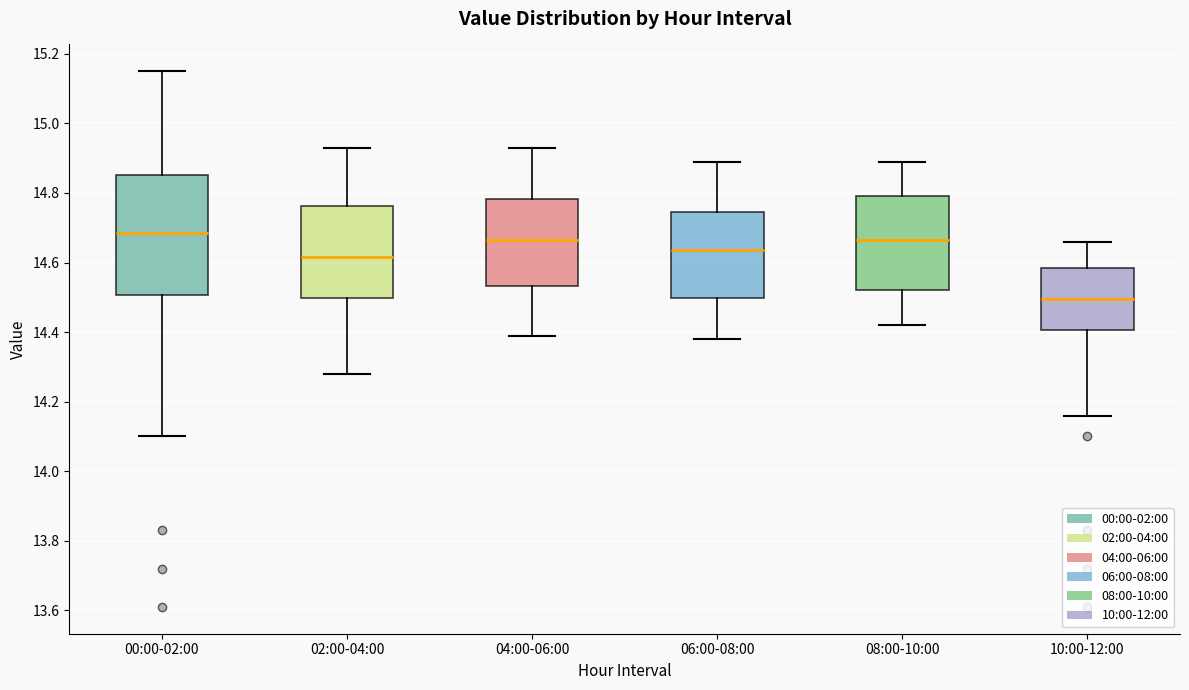

Which box is the tallest, from its lower edge to its upper edge?

00:00-02:00